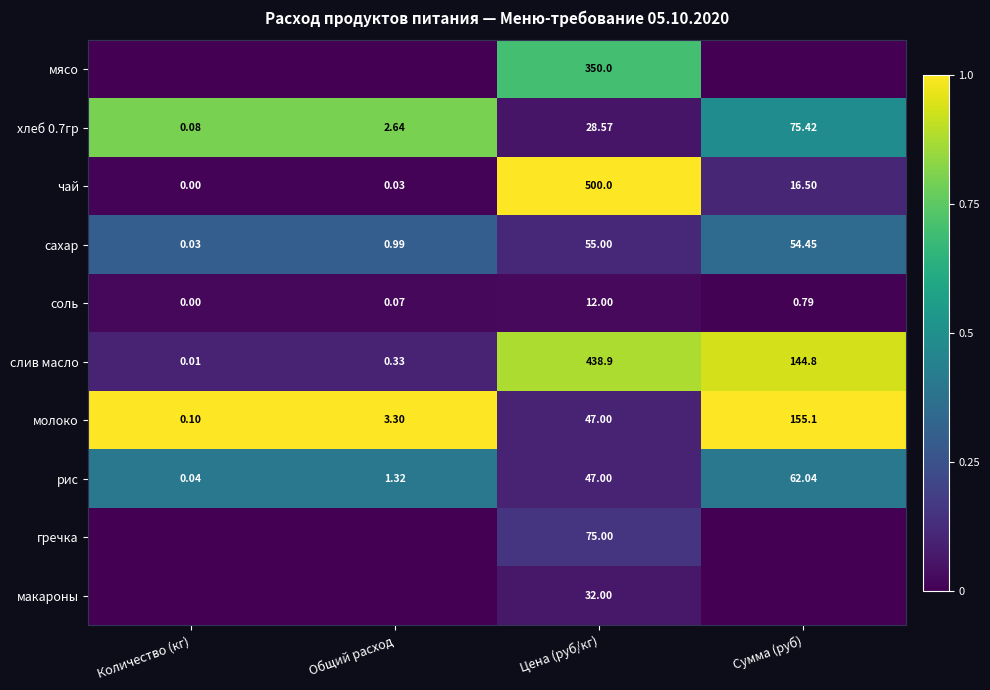

At which label is чай closest to 250?

Сумма (руб)